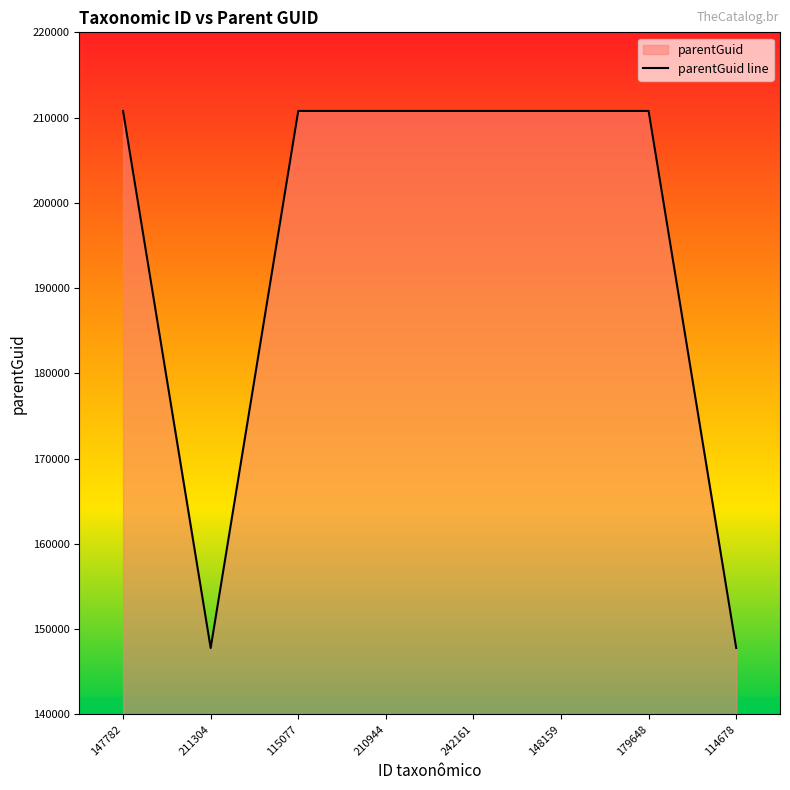

True or false: the data shows 344742 at 147782.

False